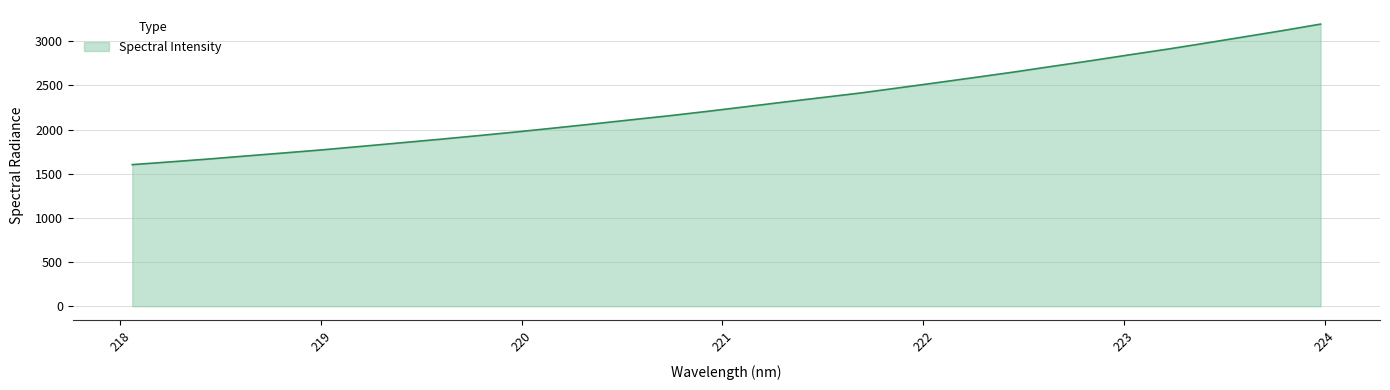

How many values exceed 2259?

16